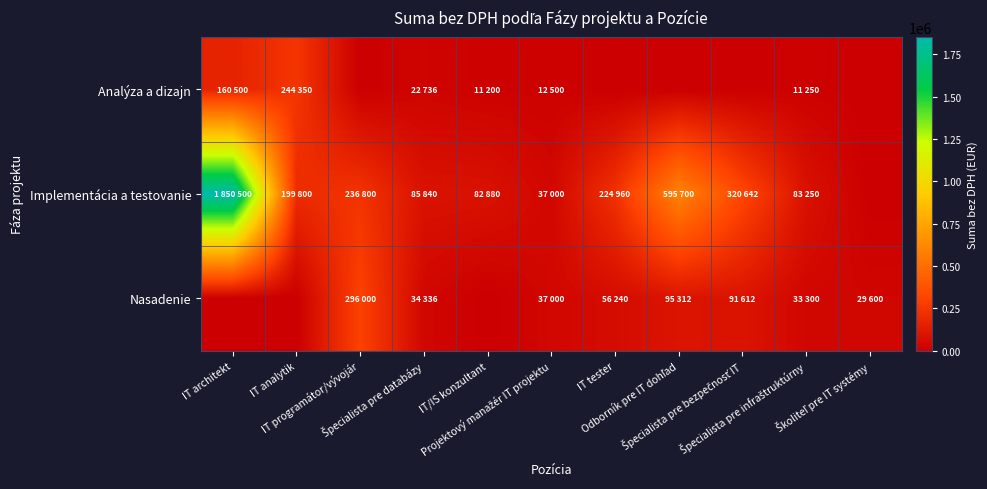

Reading right to left, extract all data points from this chart.

Analýza a dizajn: Školiteľ pre IT systémy=0	Špecialista pre infraštruktúrny=11250	Špecialista pre bezpečnosť IT=0	Odborník pre IT dohľad=0	IT tester=0	Projektový manažér IT projektu=12500	IT/IS konzultant=11200	Špecialista pre databázy=22736	IT programátor/vývojár=0	IT analytik=244350	IT architekt=160500
Implementácia a testovanie: Školiteľ pre IT systémy=0	Špecialista pre infraštruktúrny=83250	Špecialista pre bezpečnosť IT=320642	Odborník pre IT dohľad=595700	IT tester=224960	Projektový manažér IT projektu=37000	IT/IS konzultant=82880	Špecialista pre databázy=85840	IT programátor/vývojár=236800	IT analytik=199800	IT architekt=1850500
Nasadenie: Školiteľ pre IT systémy=29600	Špecialista pre infraštruktúrny=33300	Špecialista pre bezpečnosť IT=91612	Odborník pre IT dohľad=95312	IT tester=56240	Projektový manažér IT projektu=37000	IT/IS konzultant=0	Špecialista pre databázy=34336	IT programátor/vývojár=296000	IT analytik=0	IT architekt=0